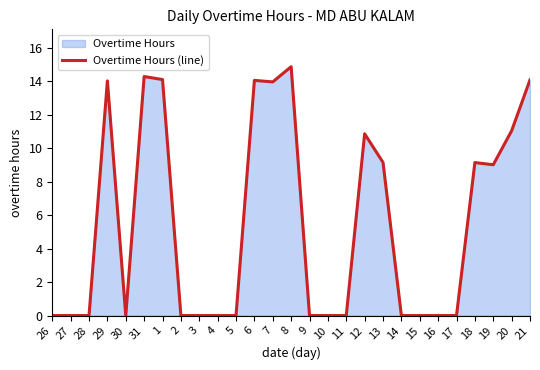

What is the average value?

5.5